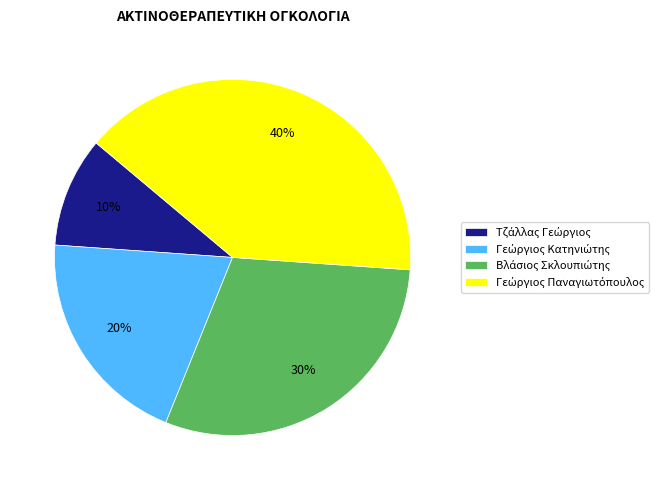

Count the number of slices in the pie.

4